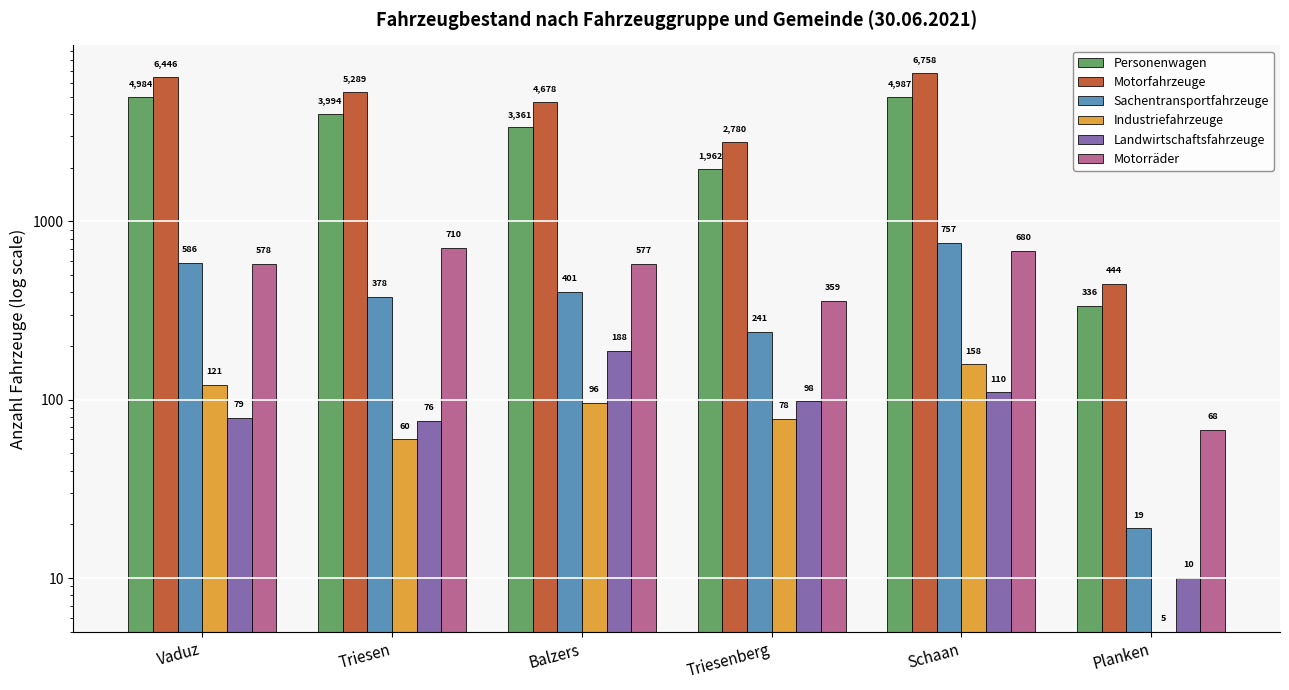

Are the bars grouped side by side (vs. stacked)?

Yes